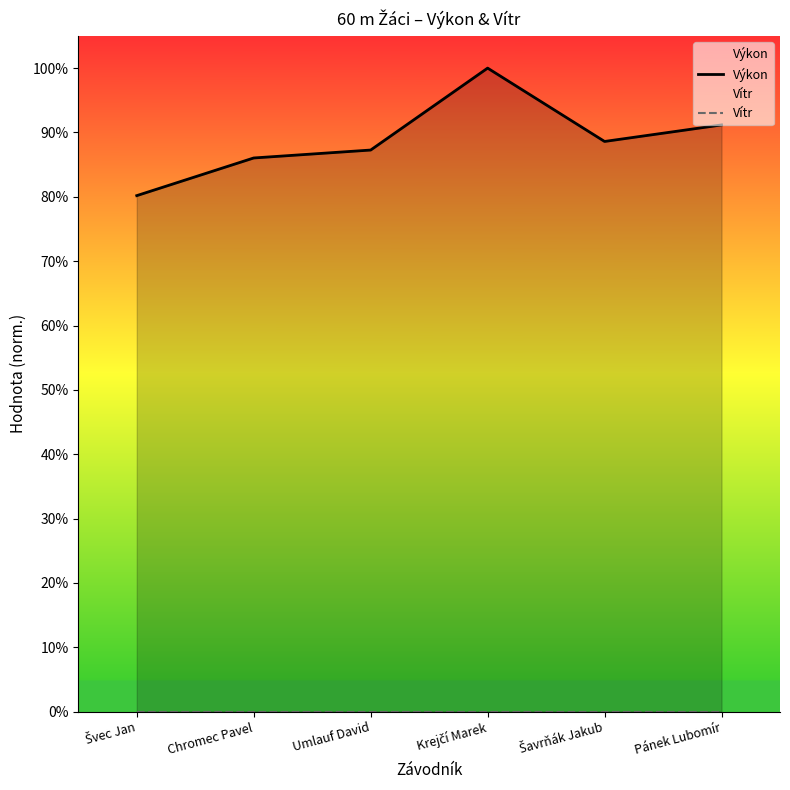

True or false: Výkon and Vítr intersect in this chart.

False